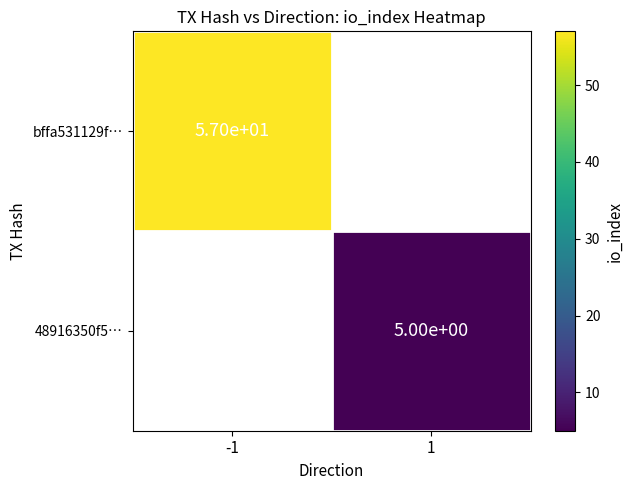

The value of 48916350f5… at 1 is 3. True or false?

False